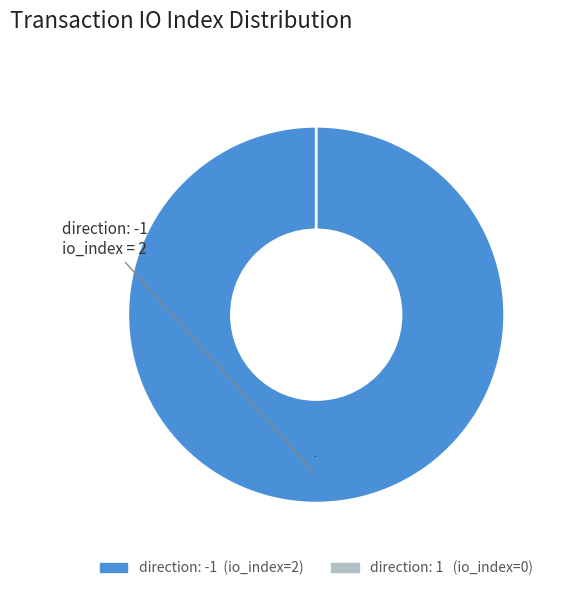

Does direction: -1 (io_index=2) represent more than half of the total?

Yes